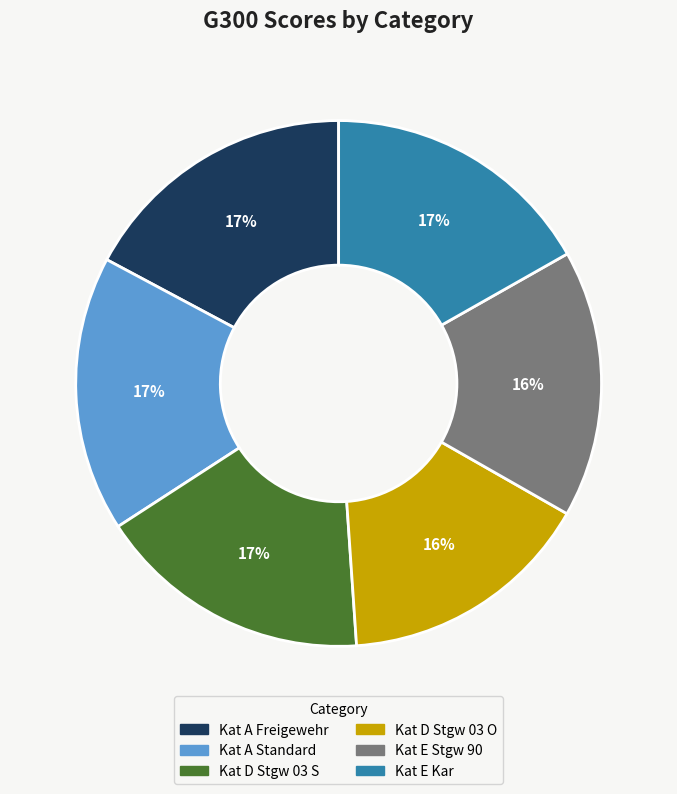

Approximately how many times larger is the value at Kat D Stgw 03 O compared to Kat A Freigewehr?

0.9